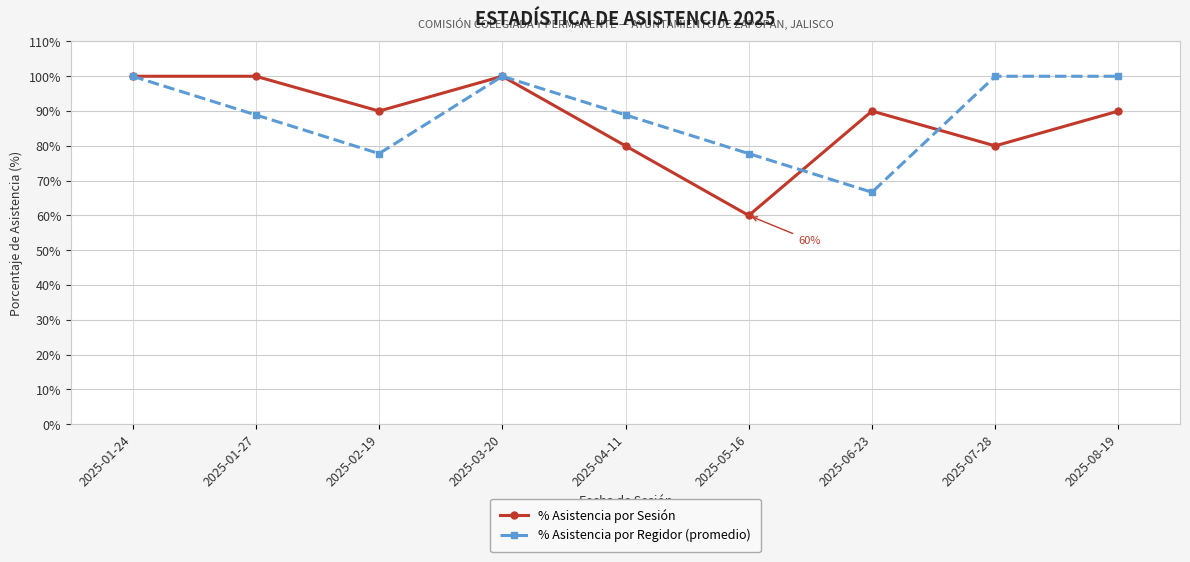

What position from the right is 2025-01-27?

8